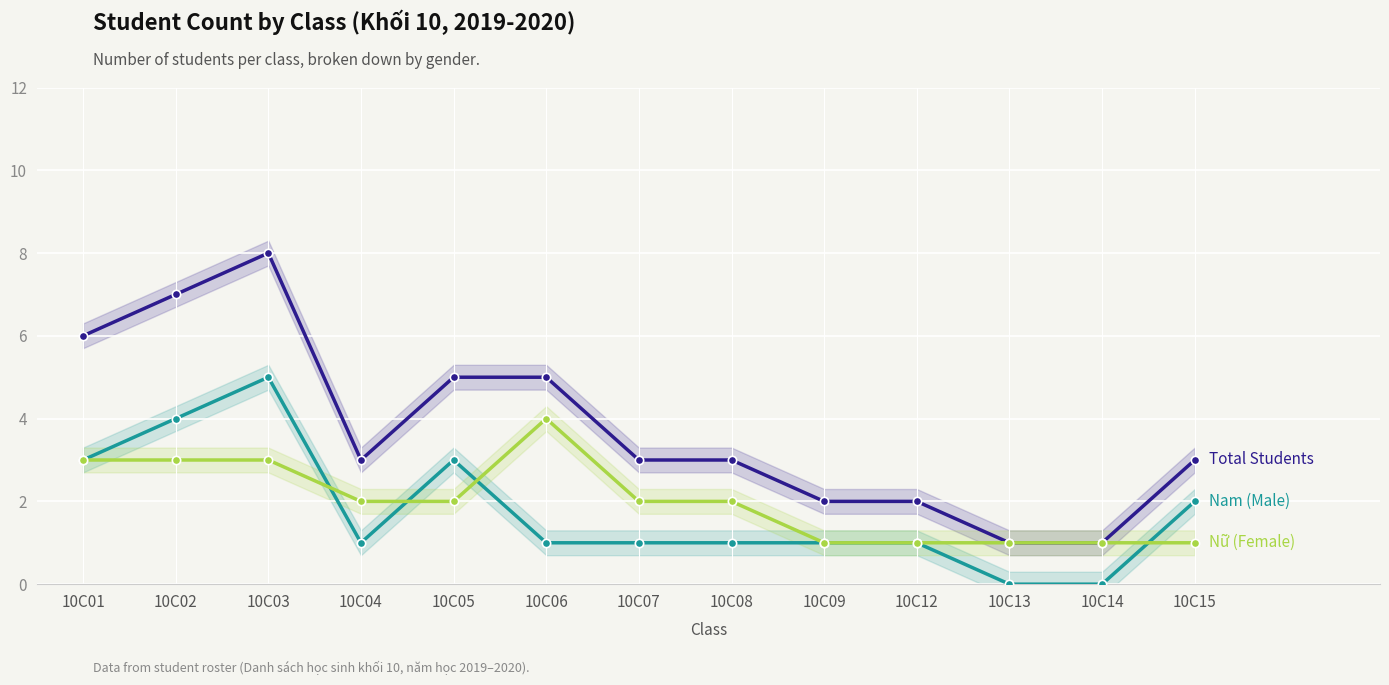

Reading right to left, transcribe all the data shown in this chart.

Total Students: 3	1	1	2	2	3	3	5	5	3	8	7	6
Nam (Male): 2	0	0	1	1	1	1	1	3	1	5	4	3
Nữ (Female): 1	1	1	1	1	2	2	4	2	2	3	3	3